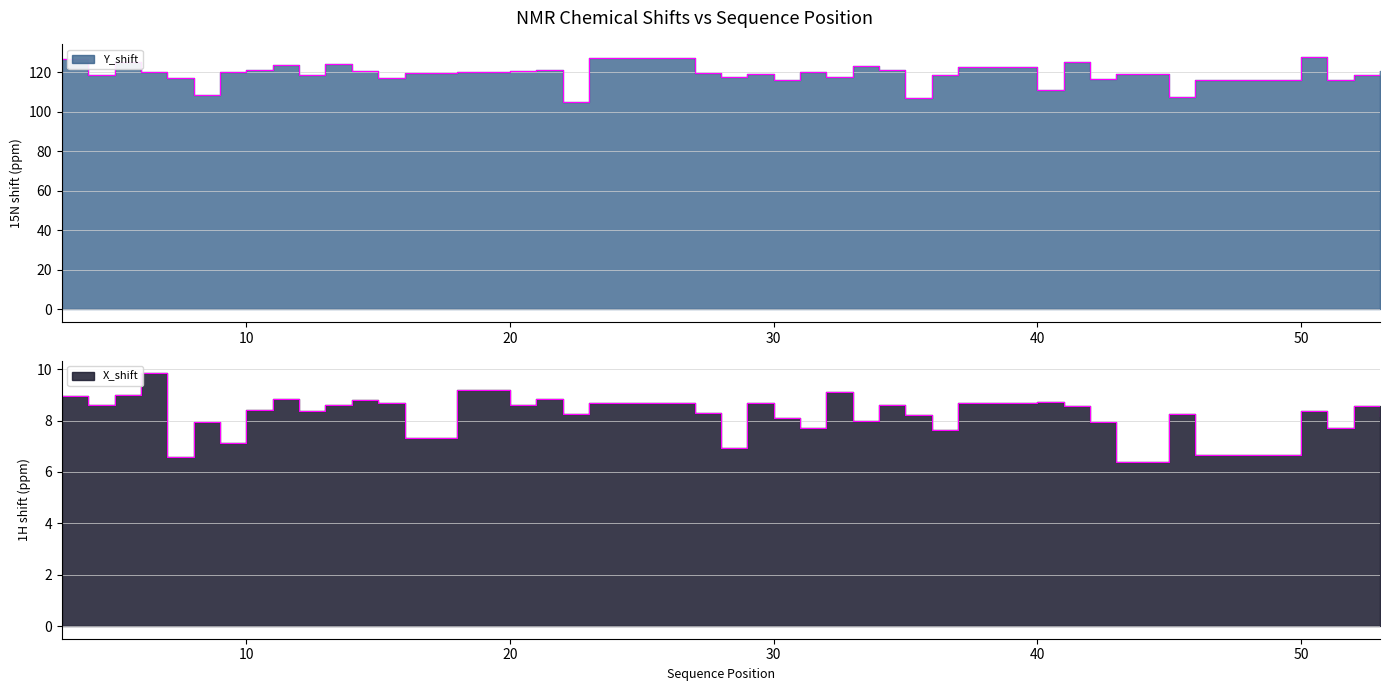

What is the value of the X_shift point at the 5th from the left?

6.6